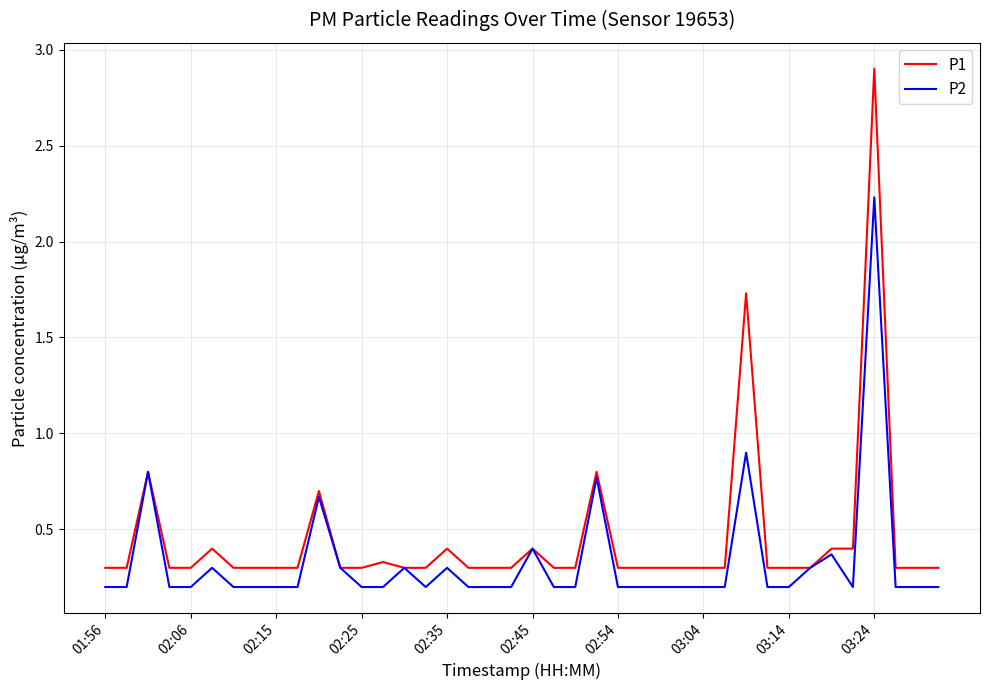

What is the greatest value displayed?

2.9